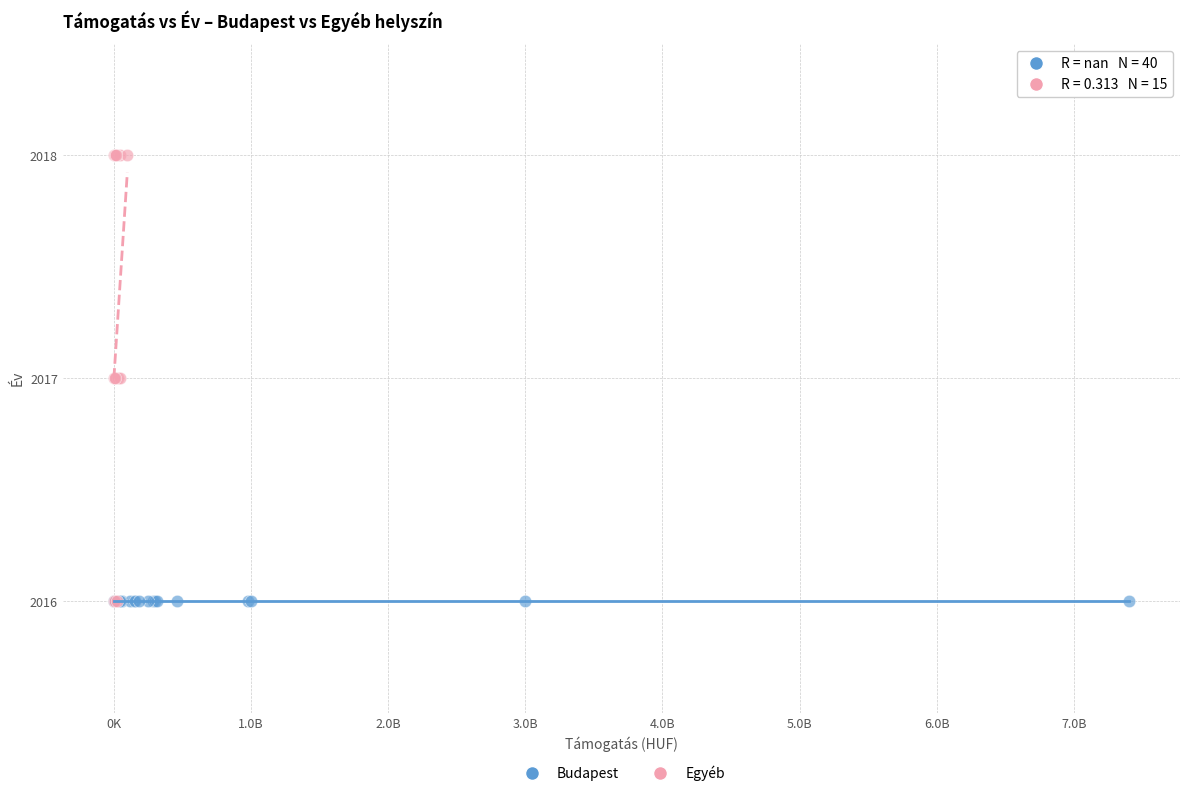

Which series contains the highest Y value?

Egyéb